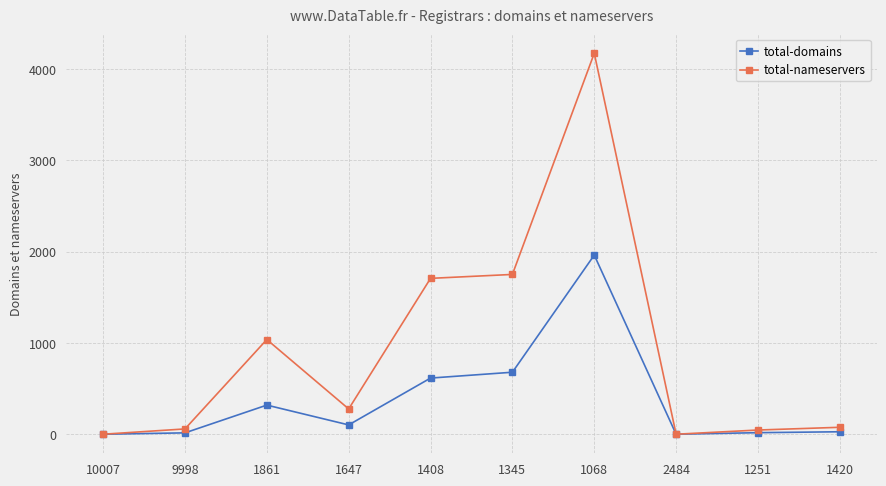

Which series has the largest total across all categories?

total-nameservers